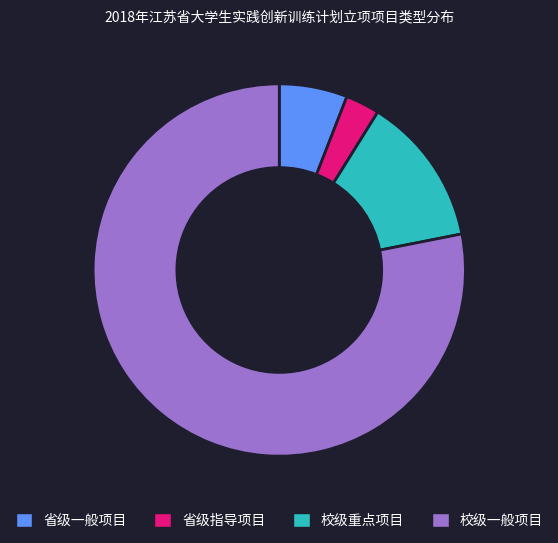

Which has a higher value, 校级重点项目 or 省级一般项目?

校级重点项目